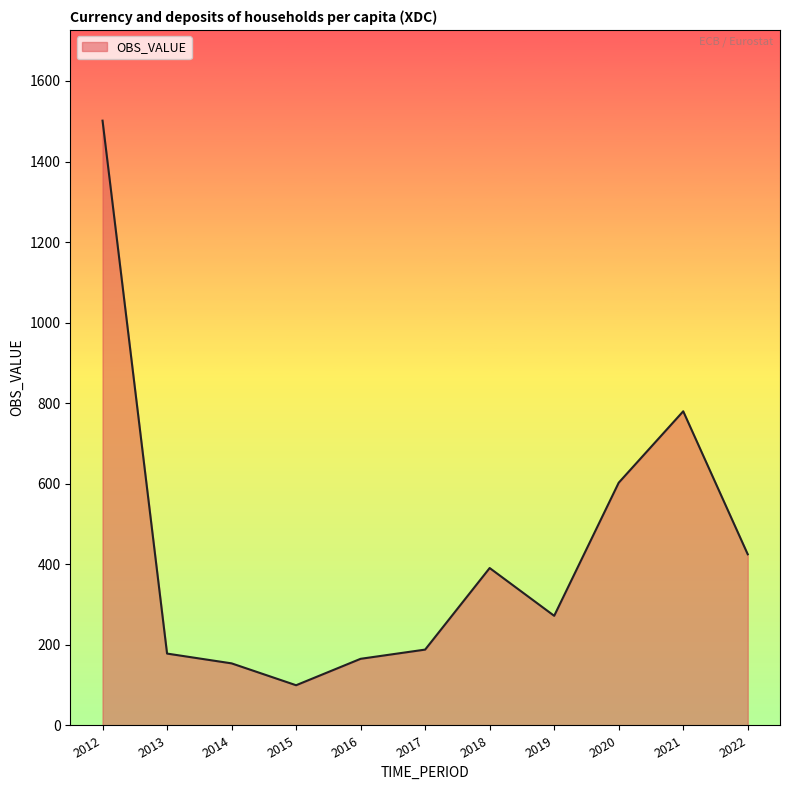

The value at 2016 is 222.8. True or false?

False